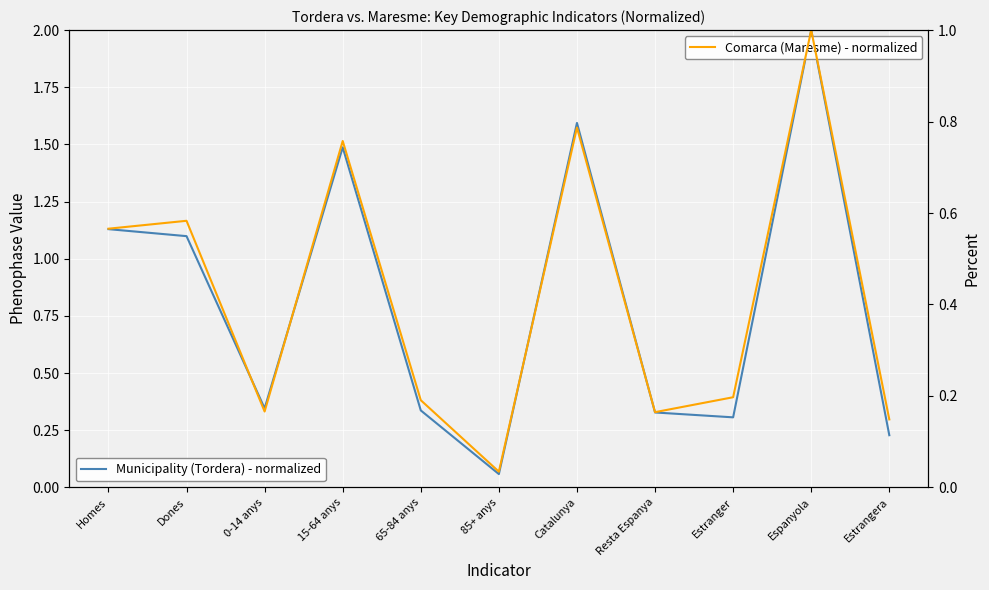

Rank the series by their maximum value, from lowest to highest.

Comarca (Maresme) - normalized, Municipality (Tordera) - normalized